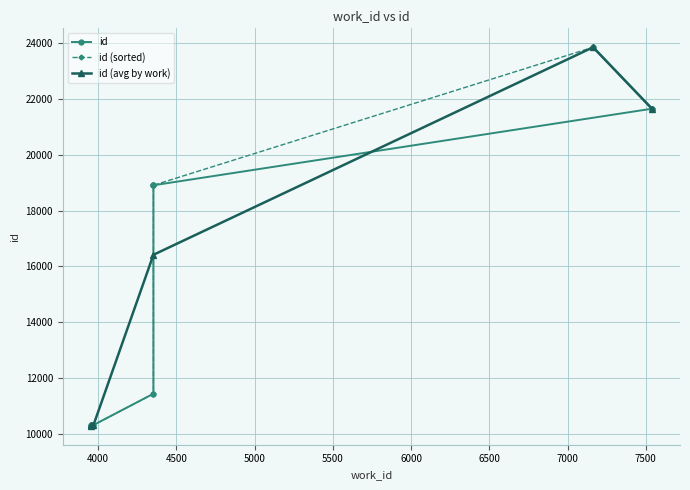

True or false: the data shows 10307 at 3970.

True